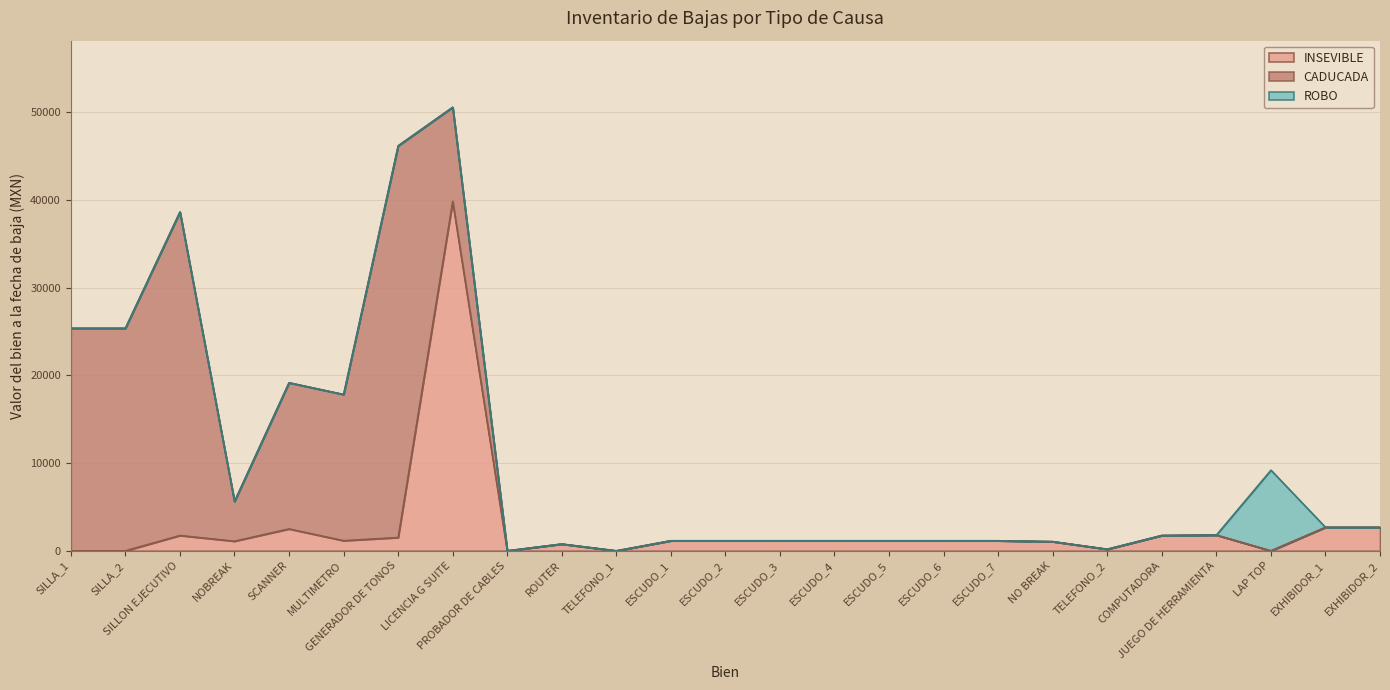

Which series has the widest spread of values?

CADUCADA